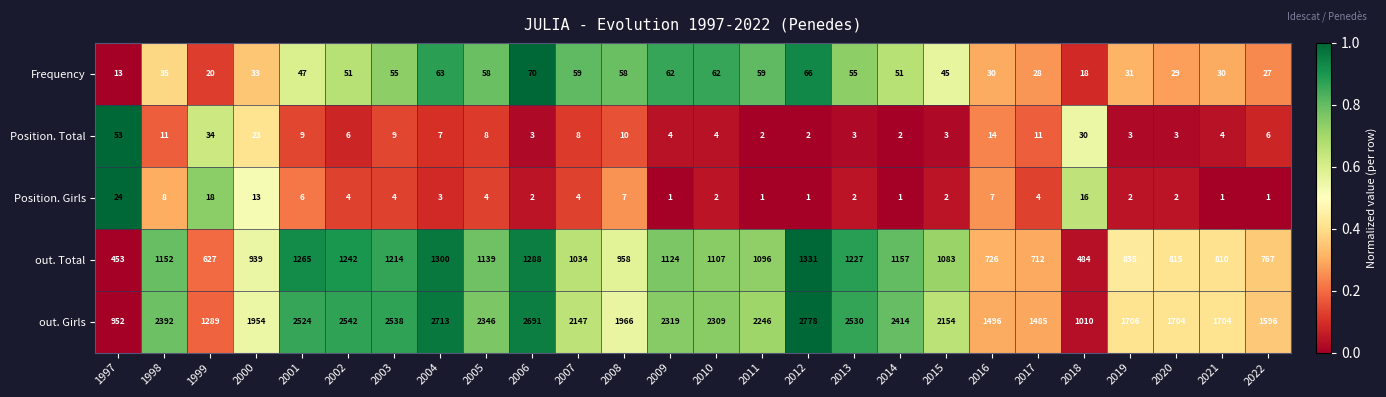

At which label does out. Girls first exceed 2246?

1998